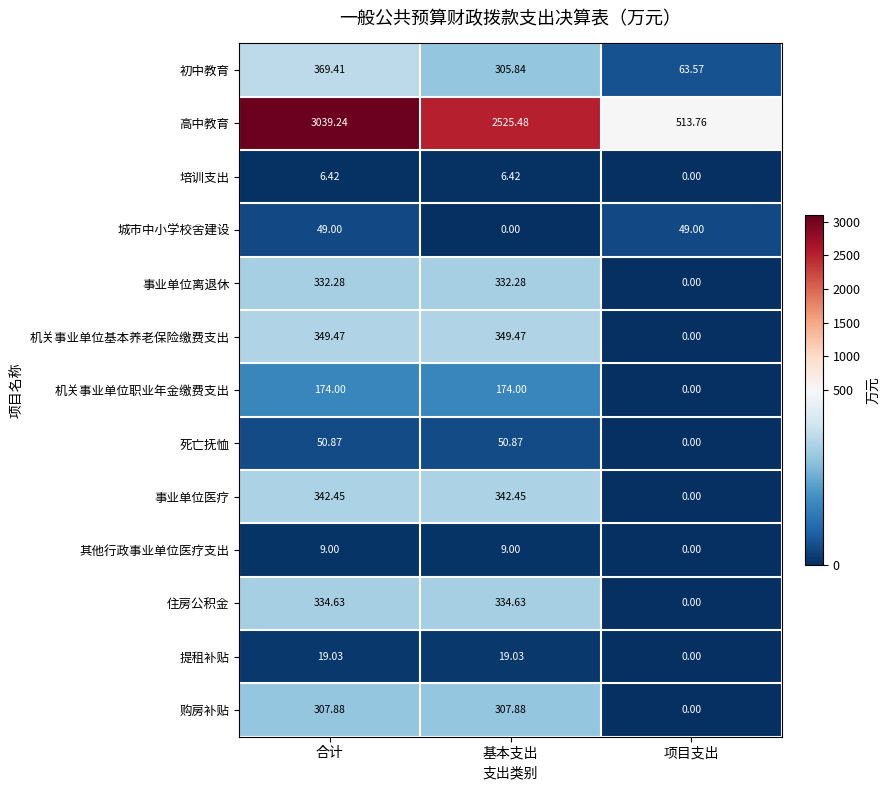

At which label does 事业单位医疗 first exceed 342?

合计